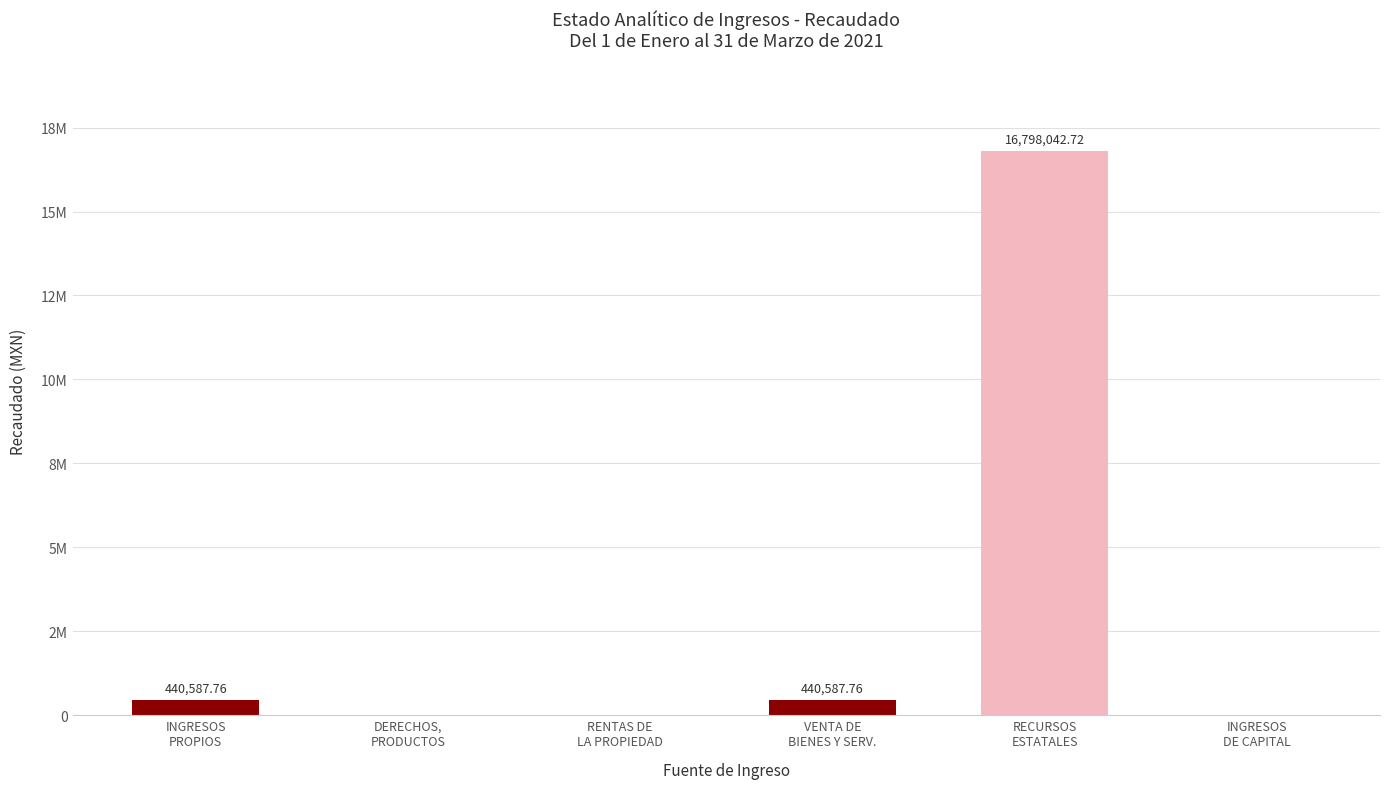

Between VENTA DE
BIENES Y SERV. and RENTAS DE
LA PROPIEDAD, which is larger?

VENTA DE
BIENES Y SERV.